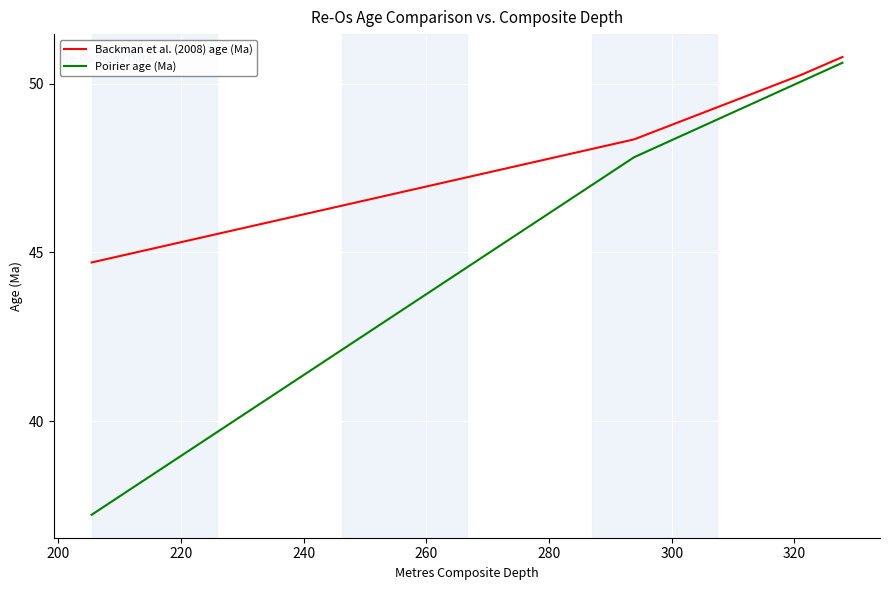

Which series has the widest spread of values?

Poirier age (Ma)